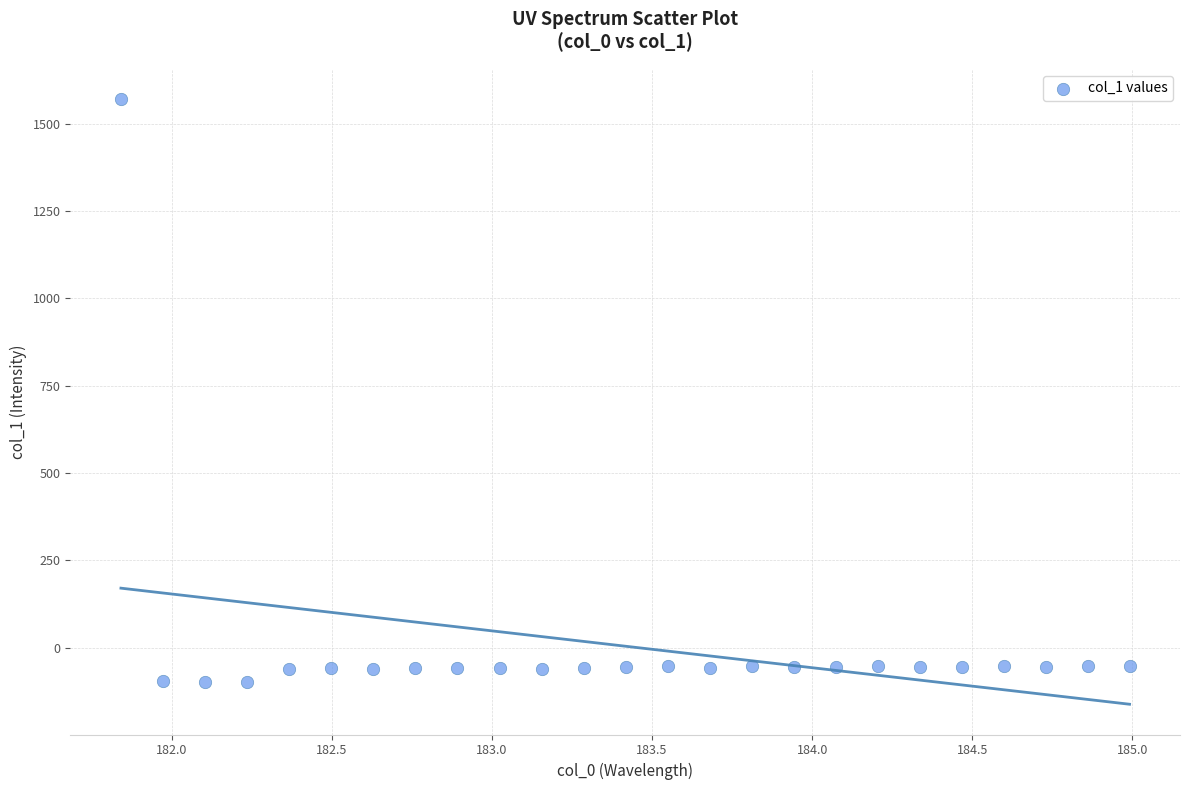

What is the range of X values (max minus min)?

3.1